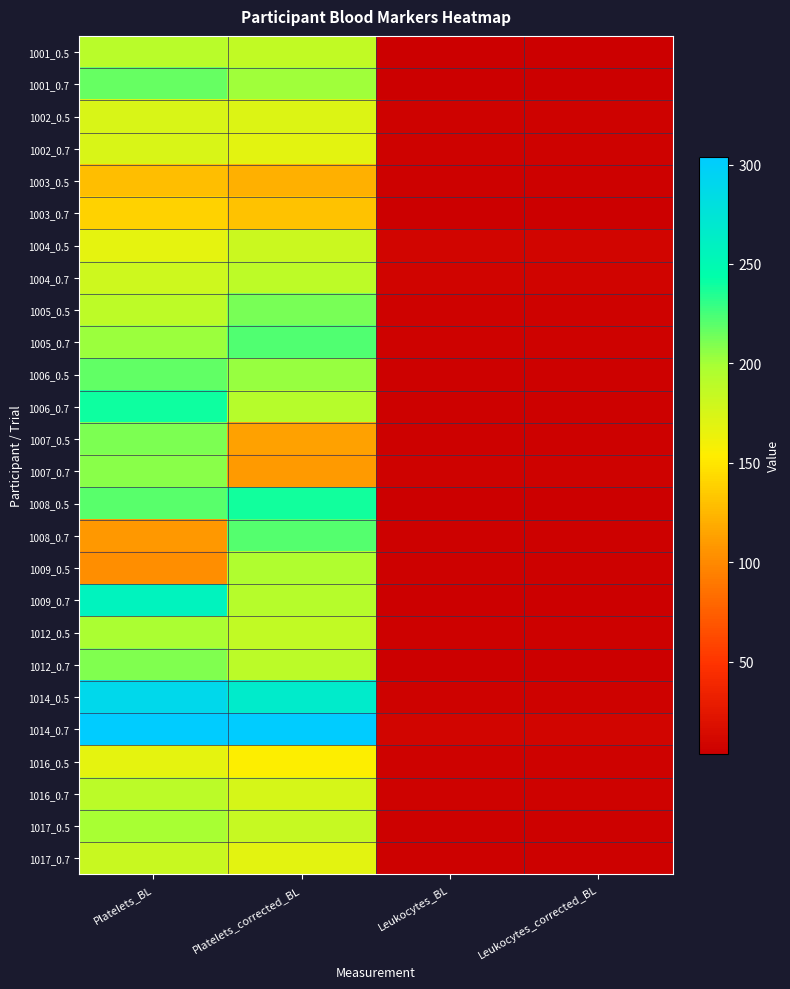

Which series has the largest total across all categories?

1014_0.7